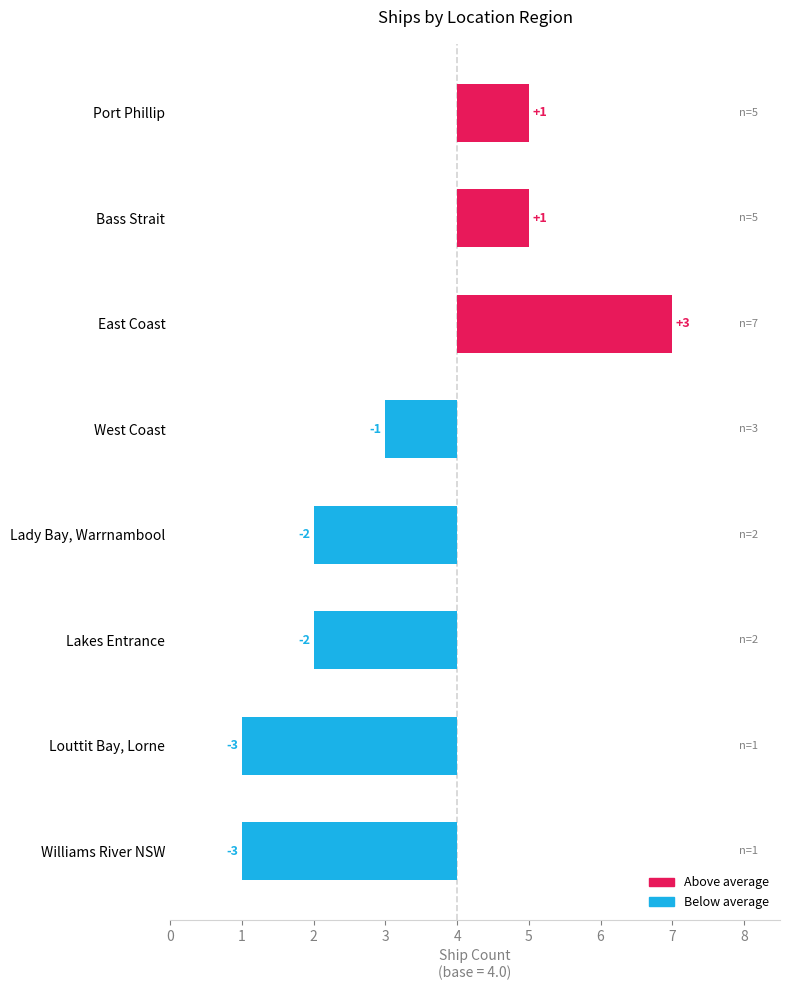

Reading left to right, what are all the values shown in this chart?

1	1	3	-1	-2	-2	-3	-3